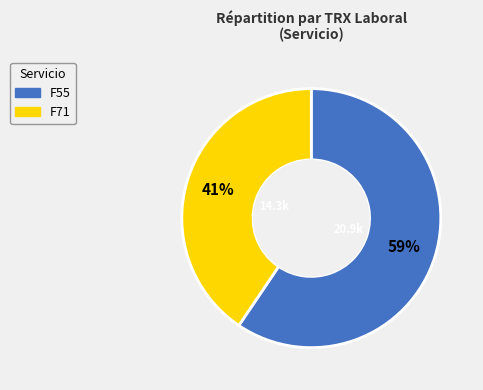

Is there a majority slice in this chart?

Yes